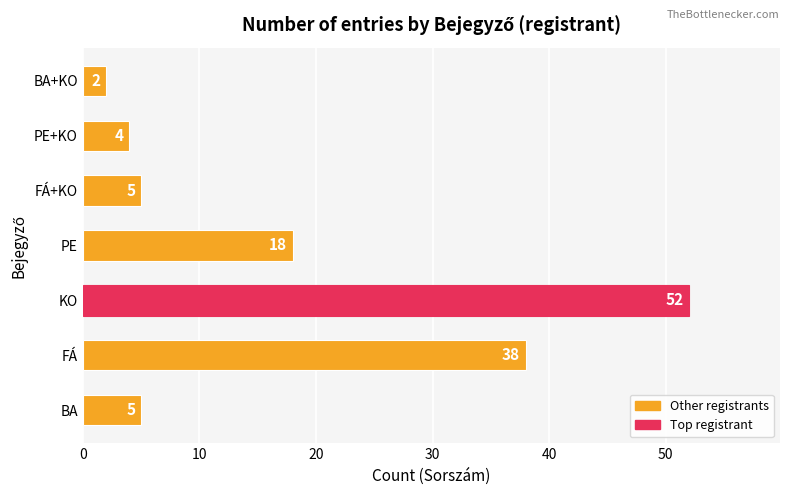

How many bars are there in total?

7